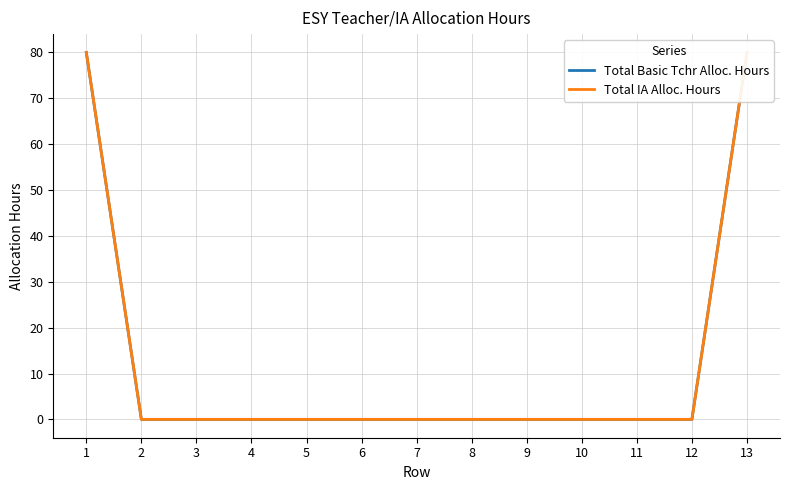

What is the maximum value for Total Basic Tchr Alloc. Hours?

80